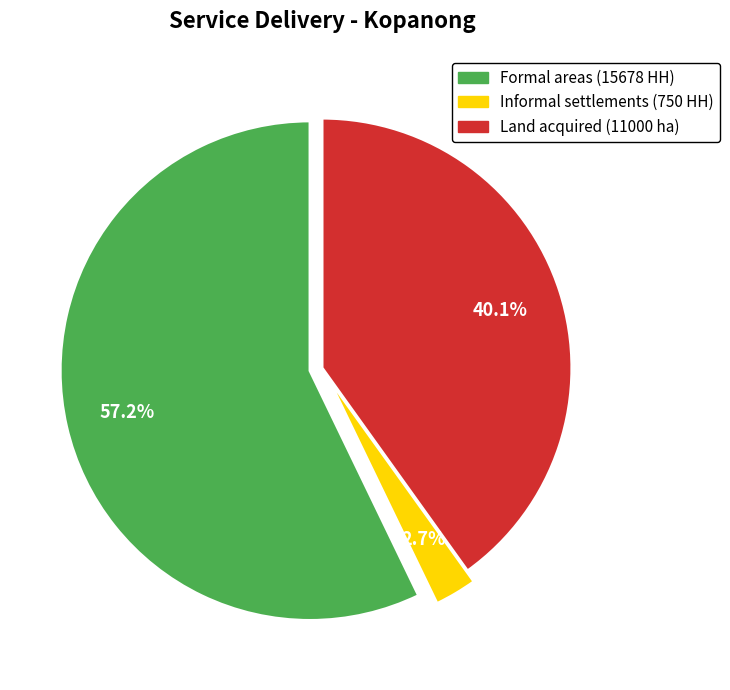

How many segments does this pie chart have?

3